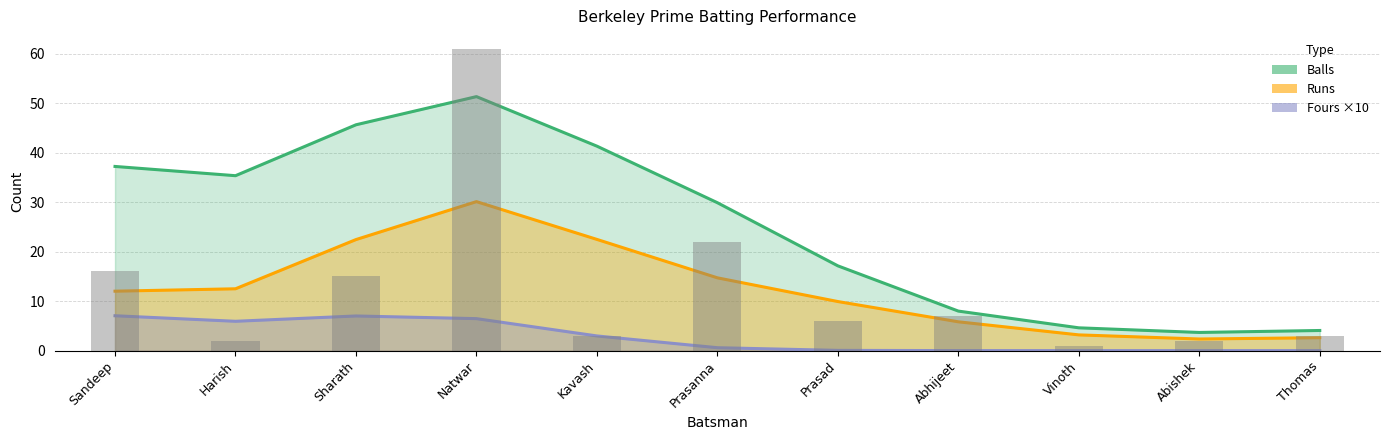

Which series has the largest range (max minus min)?

balls